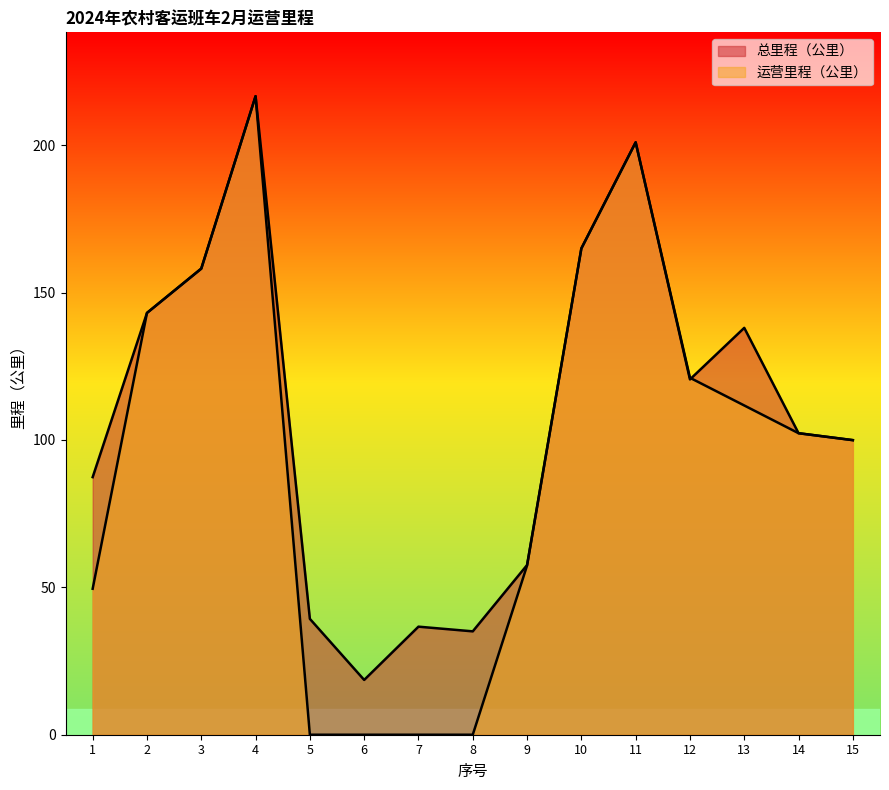

Rank the categories by 总里程（公里） value from lowest to highest.

6, 8, 7, 5, 9, 1, 15, 14, 12, 13, 2, 3, 10, 11, 4